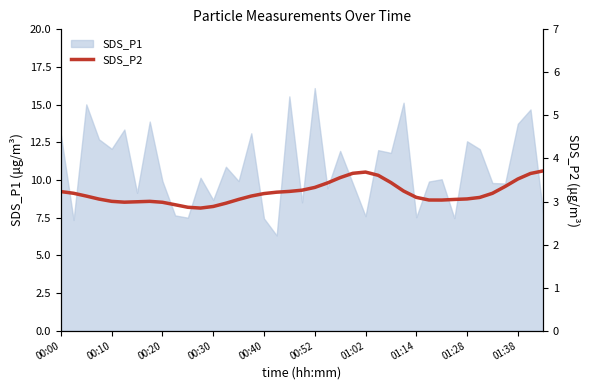

What is the maximum value for SDS_P1?

16.1